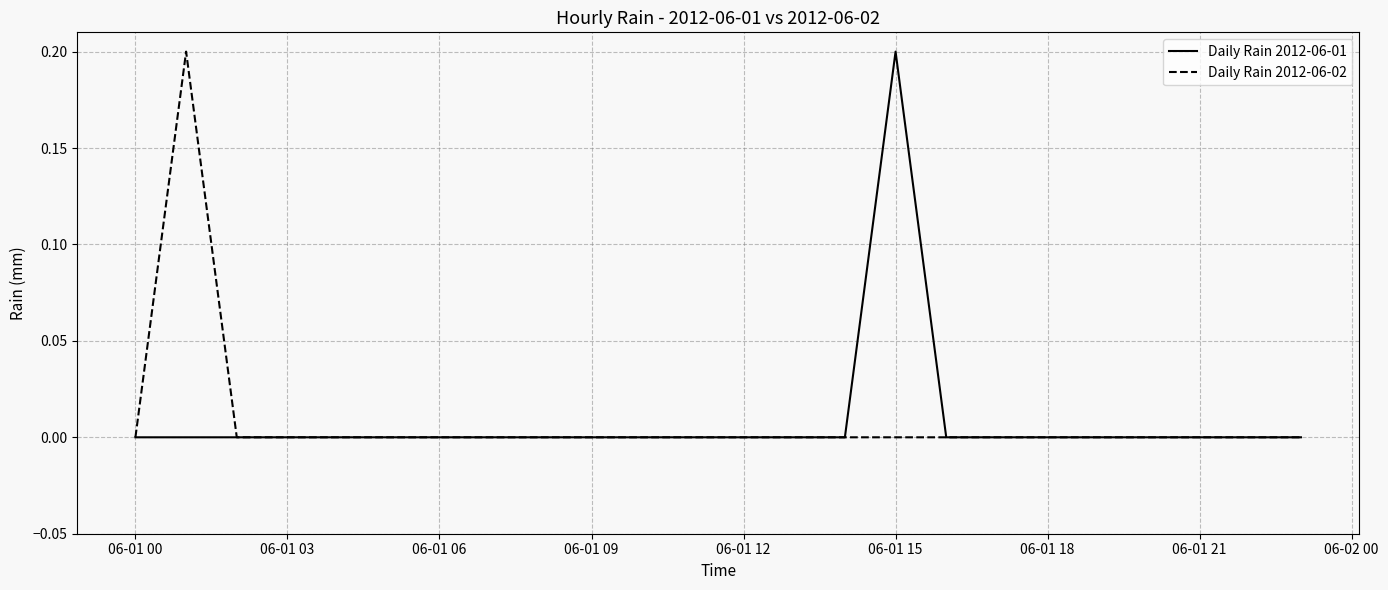

Rank the series by their maximum value, from lowest to highest.

Daily Rain 2012-06-01, Daily Rain 2012-06-02